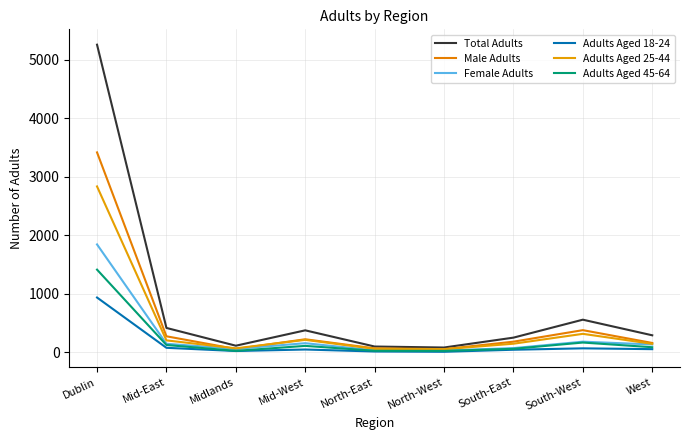

What is the difference between the maximum and minimum values in the Adults Aged 25-44 series?

2784